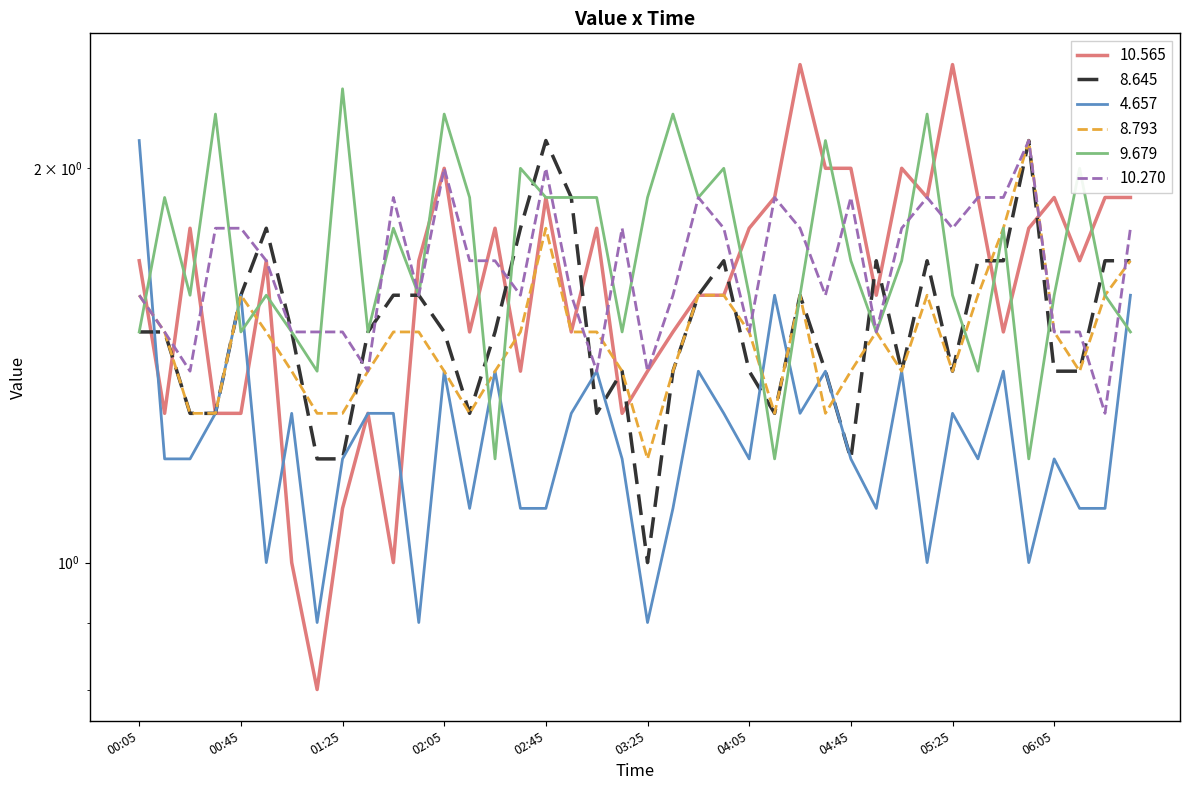

What is the difference between the maximum and second lowest values in the 9.679 series?

1.1